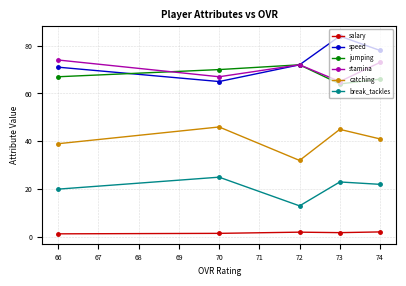

What is the difference between the maximum and minimum values in the speed series?

19.0